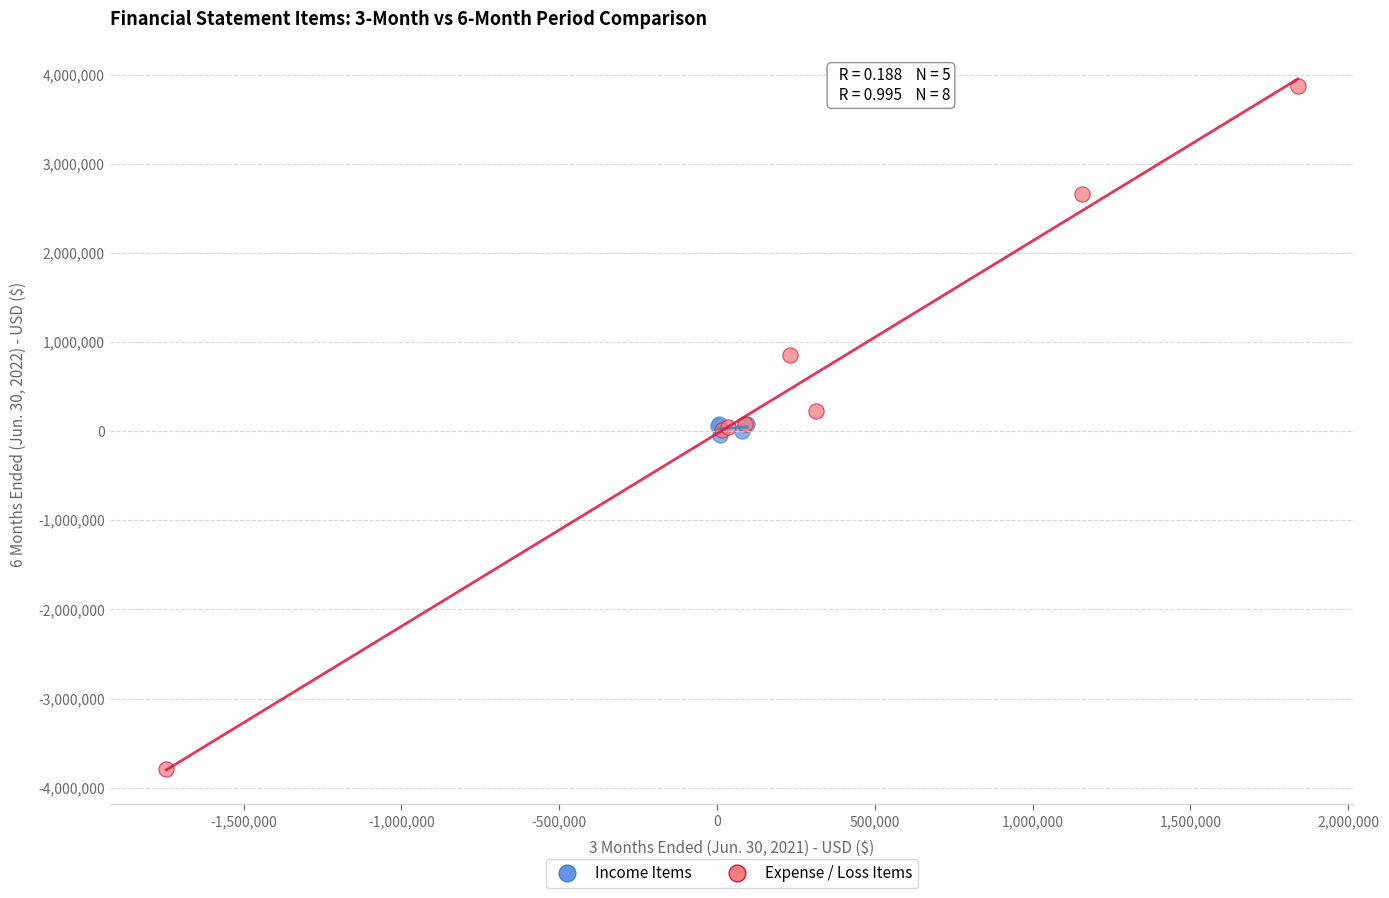

Which series has the largest Y range (max minus min)?

Expense / Loss Items